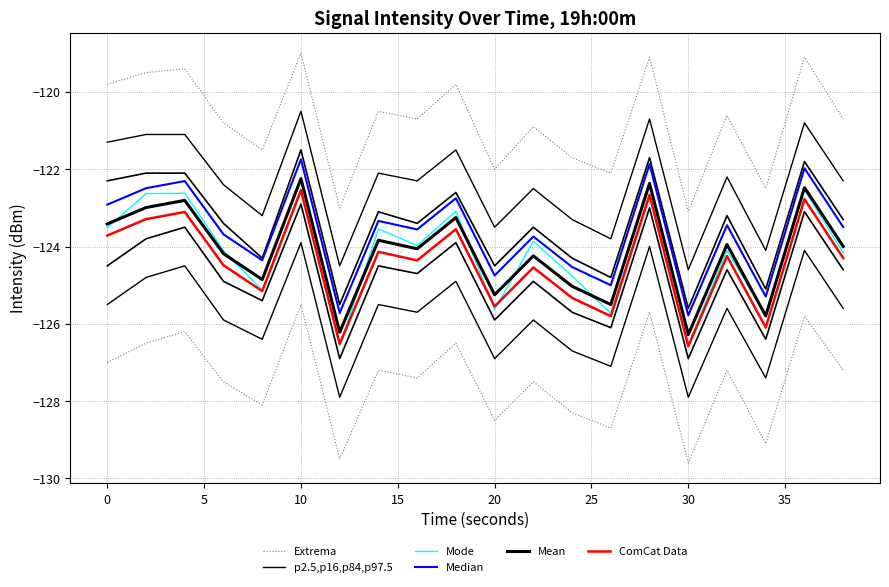

Reading left to right, extract all data points from this chart.

Extrema: -127.0	-126.5	-126.2	-127.5	-128.1	-125.5	-129.5	-127.2	-127.4	-126.5	-128.5	-127.5	-128.3	-128.7	-125.7	-129.6	-127.2	-129.1	-125.8	-127.2
p2.5,p16,p84,p97.5: -125.5	-124.8	-124.5	-125.9	-126.4	-123.9	-127.9	-125.5	-125.7	-124.9	-126.9	-125.9	-126.7	-127.1	-124.0	-127.9	-125.6	-127.4	-124.1	-125.6
Mode: -123.5	-122.6	-122.6	-124.1	-125.1	-122.5	-126.6	-123.5	-124.0	-123.1	-125.6	-123.9	-124.8	-125.7	-122.6	-126.5	-124.1	-125.8	-122.5	-124.2
Median: -122.9	-122.5	-122.3	-123.7	-124.4	-121.7	-125.7	-123.3	-123.6	-122.8	-124.7	-123.7	-124.5	-125.0	-121.9	-125.8	-123.4	-125.3	-122.0	-123.5
Mean: -123.4	-123.0	-122.8	-124.2	-124.9	-122.2	-126.2	-123.8	-124.1	-123.3	-125.2	-124.2	-125.0	-125.5	-122.4	-126.3	-123.9	-125.8	-122.5	-124.0
ComCat Data: -123.7	-123.3	-123.1	-124.5	-125.2	-122.5	-126.5	-124.1	-124.4	-123.6	-125.5	-124.5	-125.3	-125.8	-122.7	-126.6	-124.2	-126.1	-122.8	-124.3